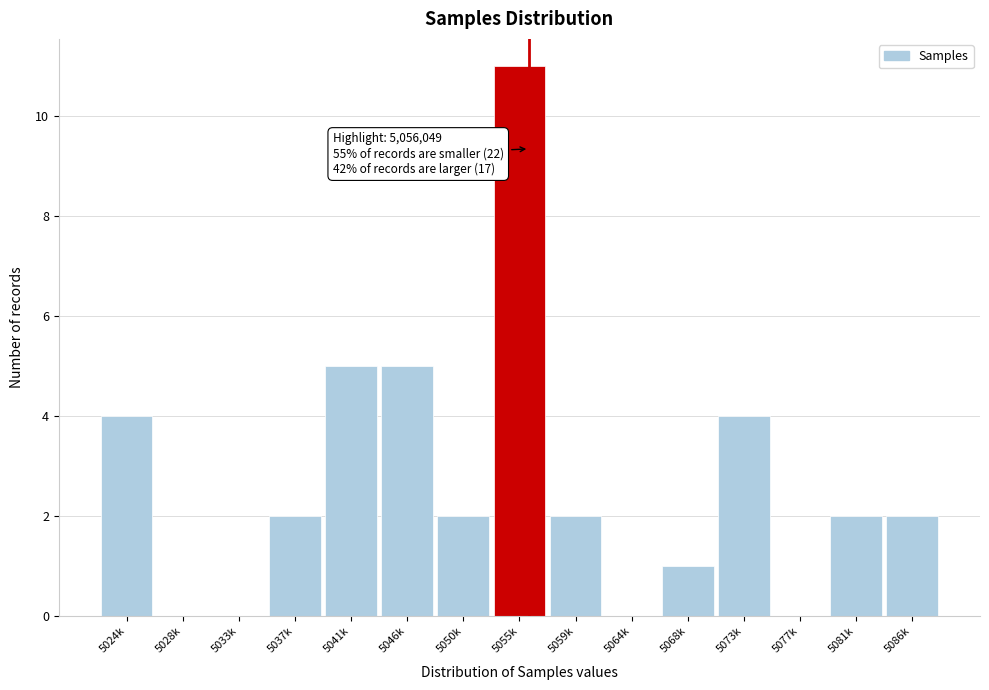

Reading left to right, list all the values displayed in this chart.

5024k=4	5028k=0	5033k=0	5037k=2	5041k=5	5046k=5	5050k=2	5055k=11	5059k=2	5064k=0	5068k=1	5073k=4	5077k=0	5081k=2	5086k=2